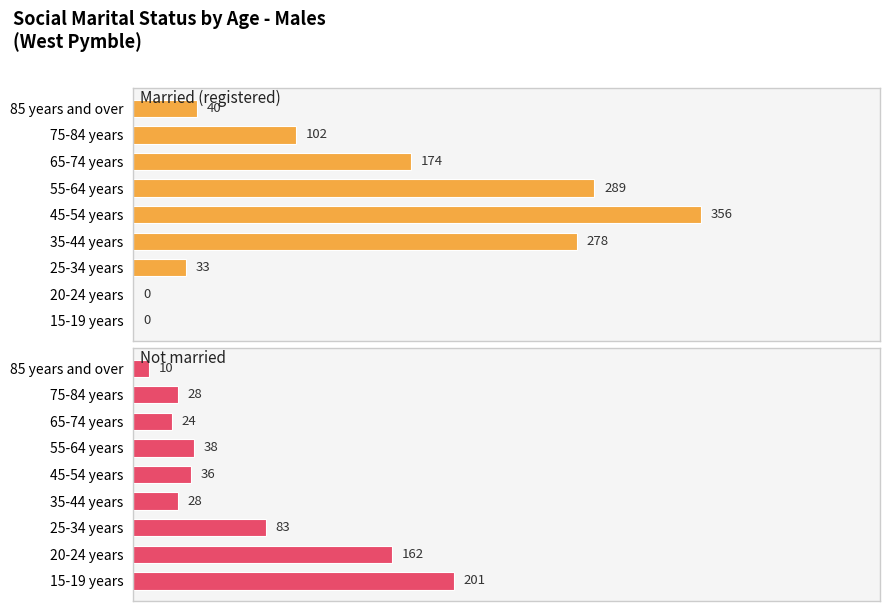

Rank the series at 85 years and over from highest to lowest value.

Married (registered), Not married